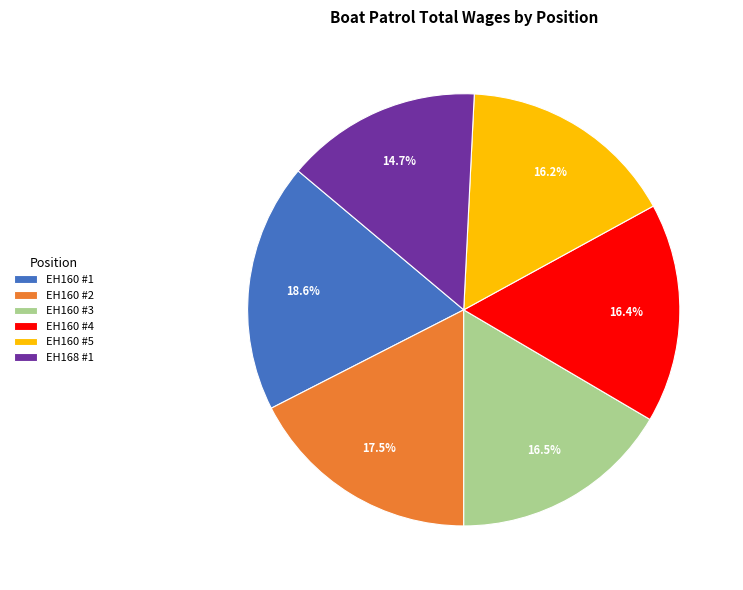

What is the ratio of the value at EH160 #5 to the value at EH160 #1?

0.9